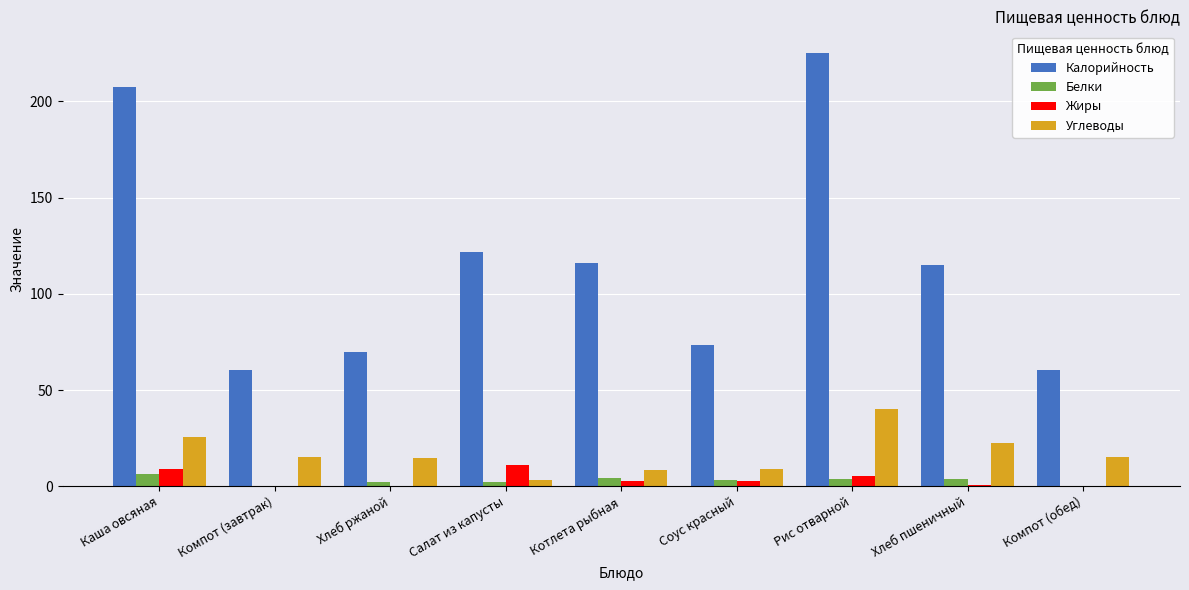

Is the value of Жиры at Хлеб пшеничный greater than the value of Углеводы at Салат из капусты?

No